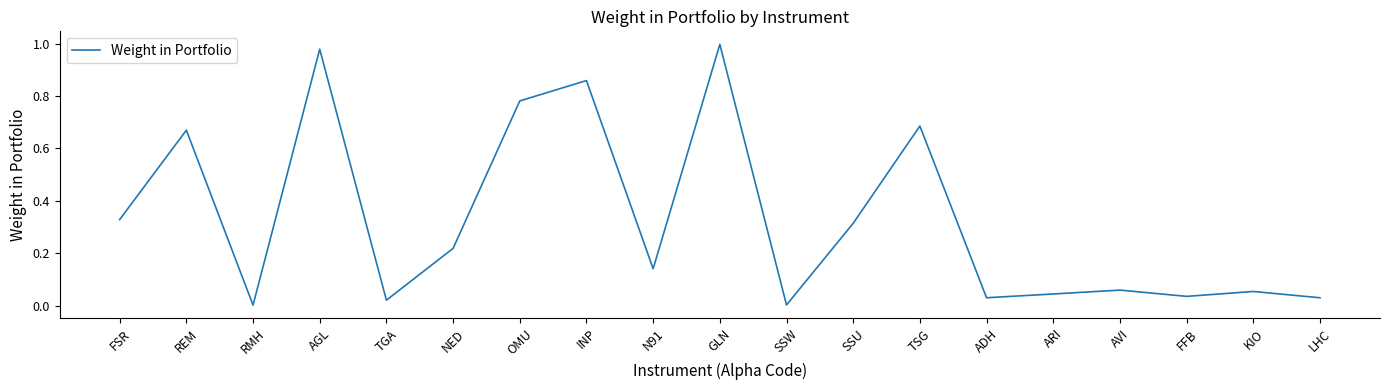

What position from the left is ARI?

15